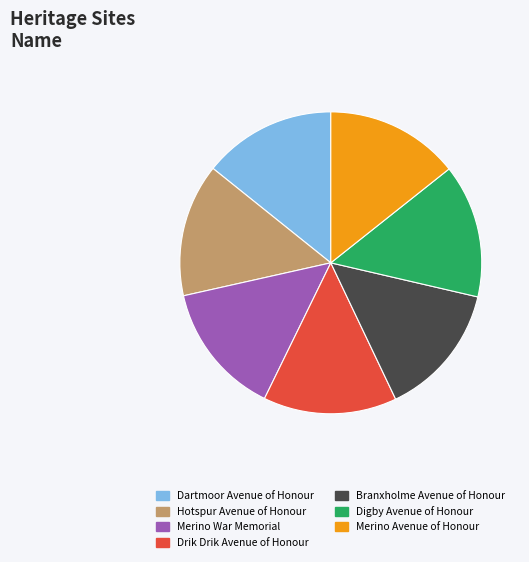

Is the sum of Drik Drik Avenue of Honour and Hotspur Avenue of Honour greater than half?

No